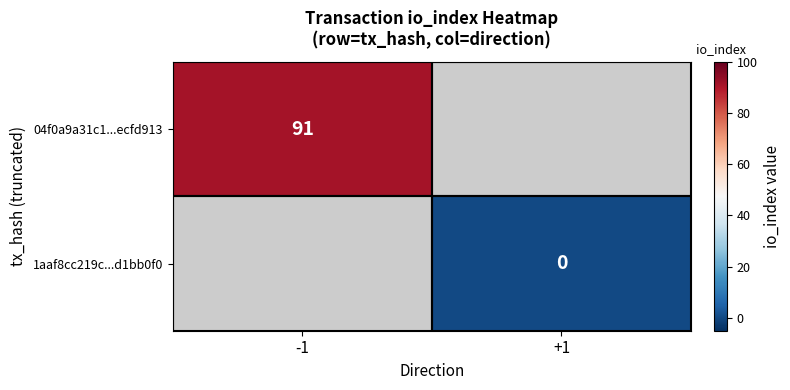

Is the value of 1aaf8cc219c...d1bb0f0 at +1 greater than the value of 04f0a9a31c1...ecfd913 at -1?

No